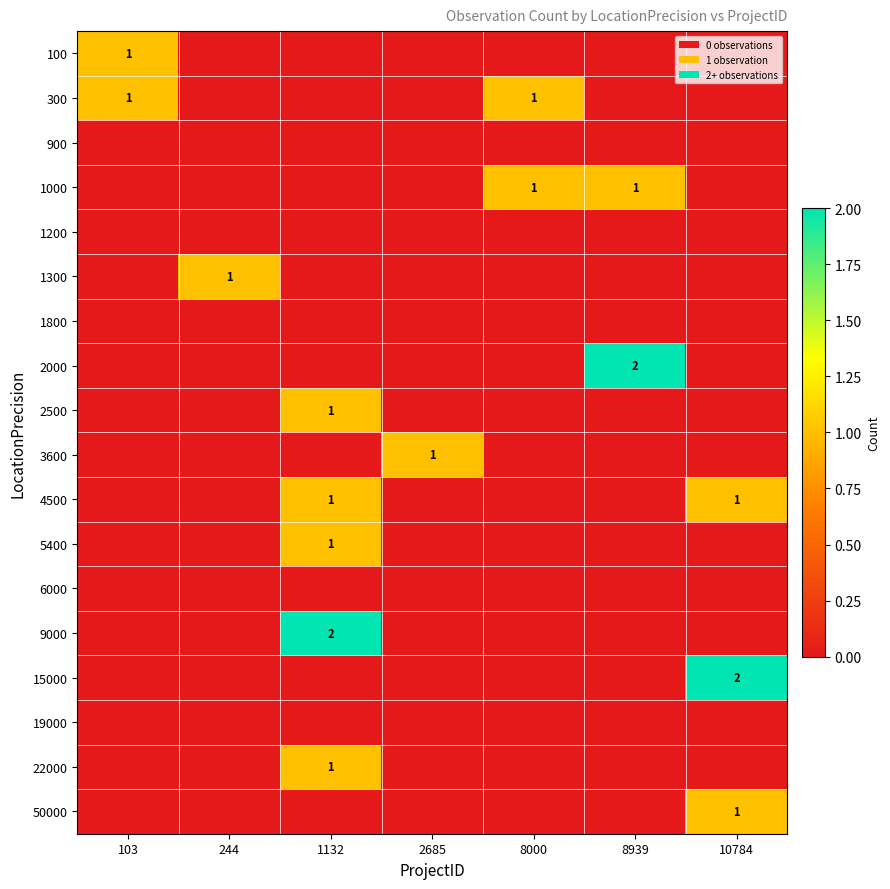

What is the spread (max minus min) of values at 10784?

2